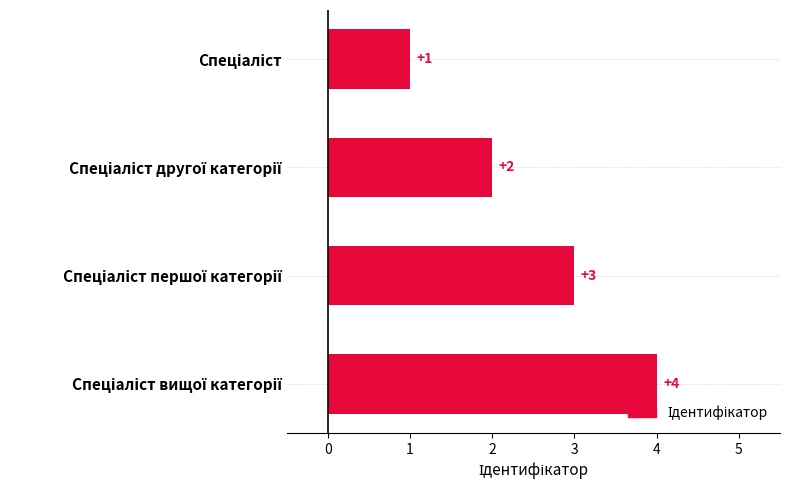

What is the value of the 1st bar from the top?

1